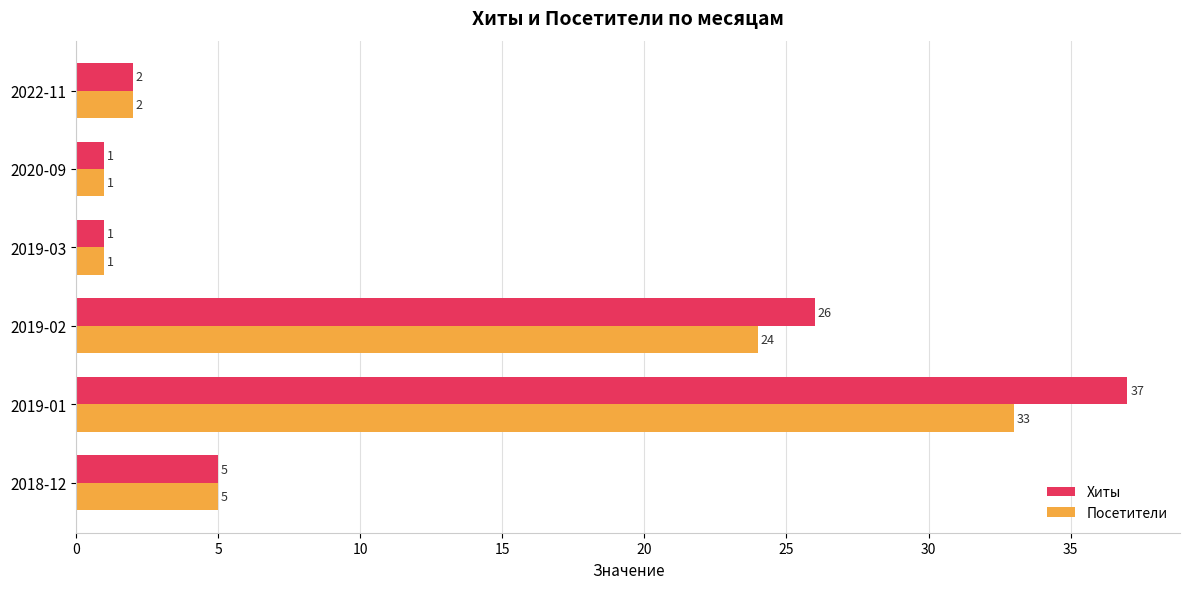

The value of Посетители at 2019-03 is 1. True or false?

True